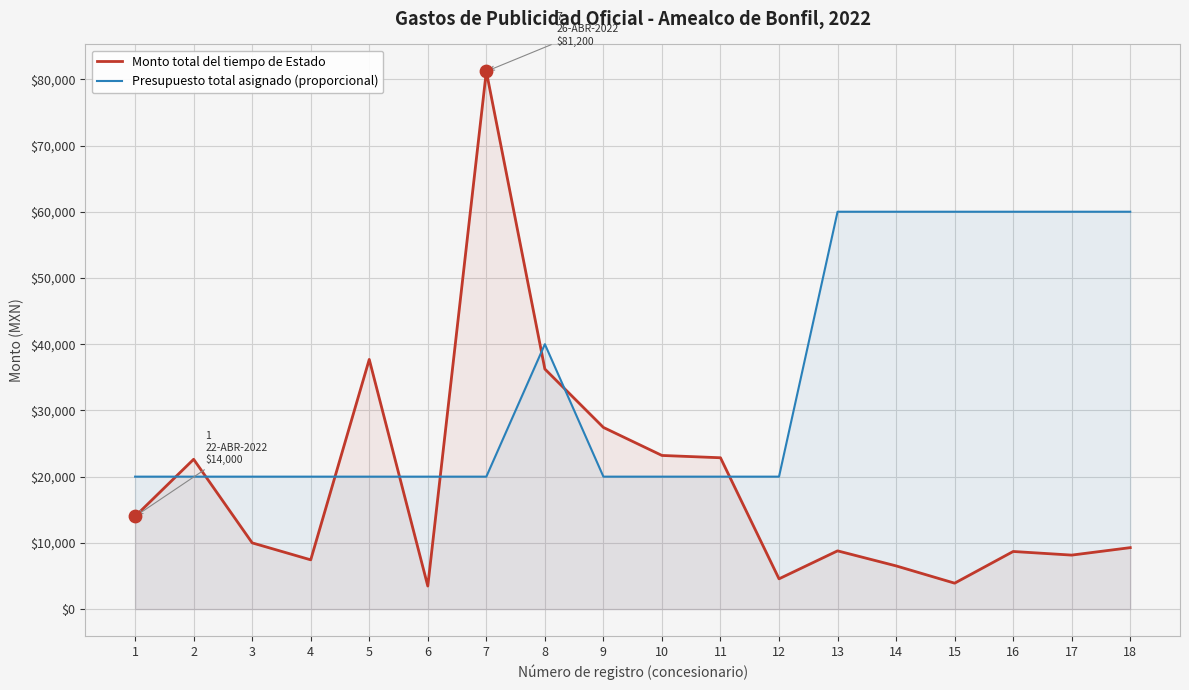

Which series has the largest total across all categories?

Presupuesto total asignado (proporcional)